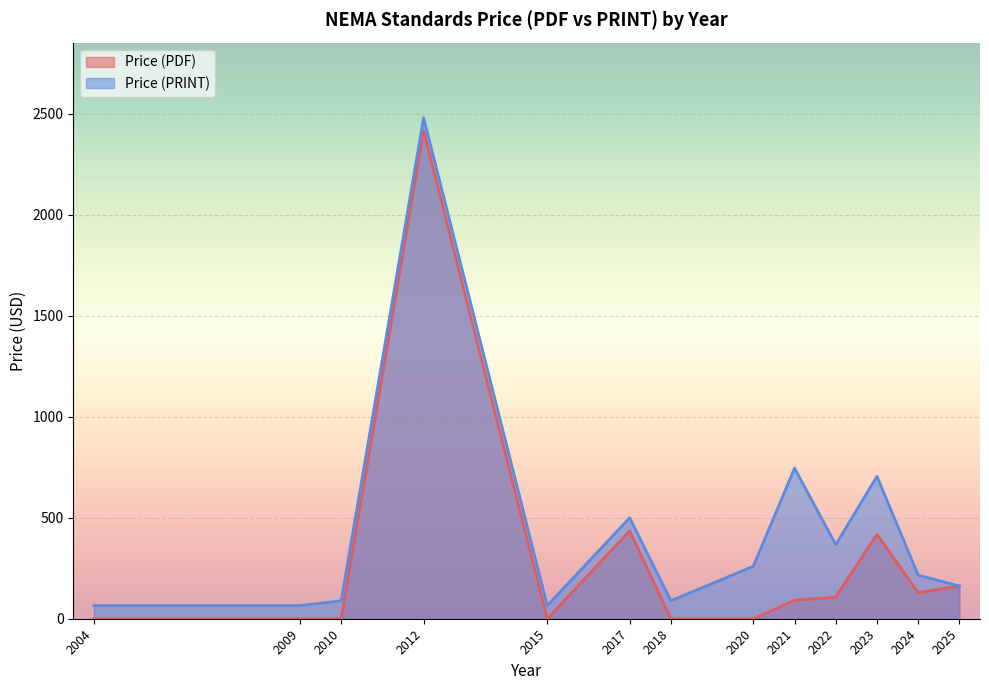

Which has a higher value, 2012 or 2021?

2012